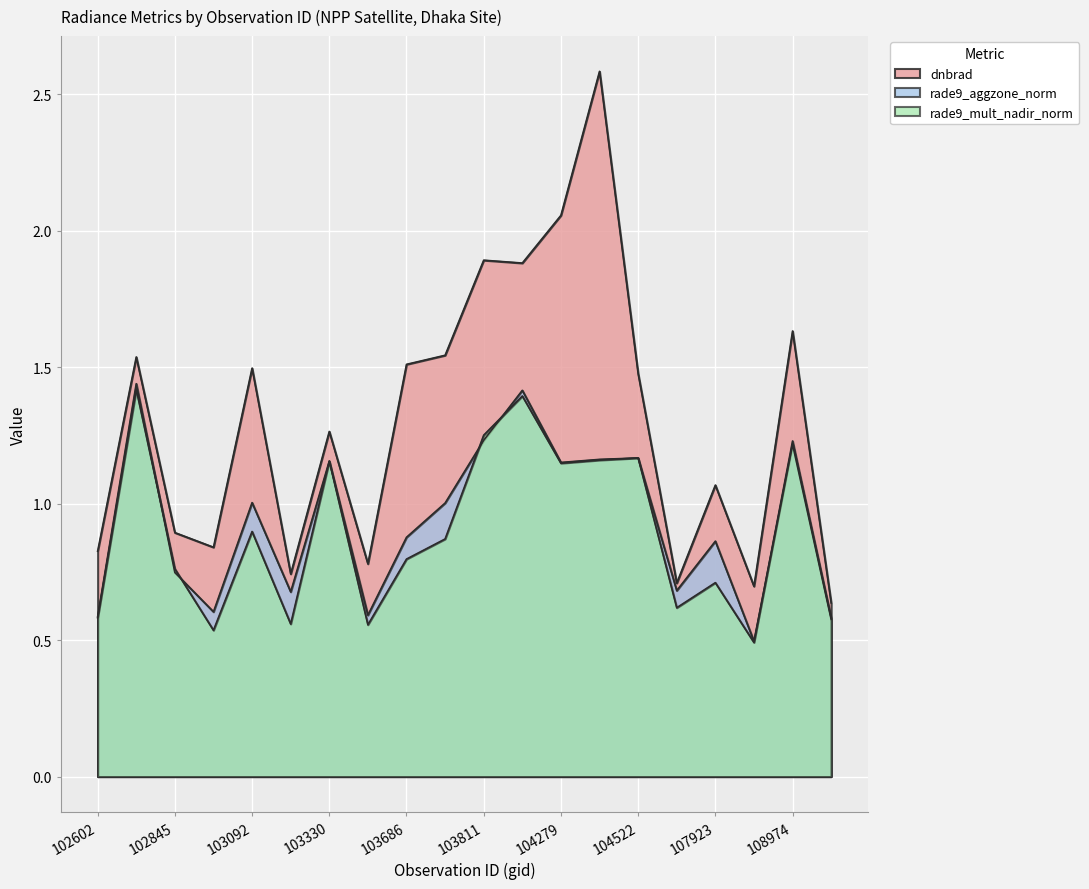

Reading left to right, transcribe all the data shown in this chart.

dnbrad: 102602=0.8	102724=1.5	102845=0.9	102964=0.8	103092=1.5	103211=0.7	103330=1.3	103566=0.8	103686=1.5	103694=1.5	103811=1.9	103928=1.9	104279=2.1	104397=2.6	104522=1.5	107562=0.7	107923=1.1	108090=0.7	108974=1.6	109147=0.6
rade9_aggzone_norm: 102602=0.6	102724=1.4	102845=0.7	102964=0.6	103092=1.0	103211=0.7	103330=1.2	103566=0.6	103686=0.9	103694=1.0	103811=1.2	103928=1.4	104279=1.2	104397=1.2	104522=1.2	107562=0.7	107923=0.9	108090=0.5	108974=1.2	109147=0.6
rade9_mult_nadir_norm: 102602=0.6	102724=1.4	102845=0.8	102964=0.5	103092=0.9	103211=0.6	103330=1.2	103566=0.6	103686=0.8	103694=0.9	103811=1.3	103928=1.4	104279=1.1	104397=1.2	104522=1.2	107562=0.6	107923=0.7	108090=0.5	108974=1.2	109147=0.6